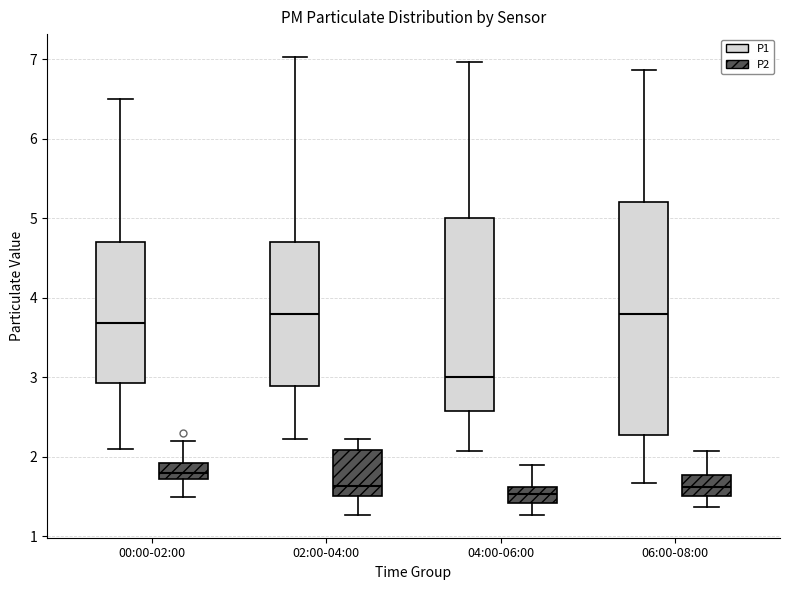

Where does the lower whisker of the box for 06:00-08:00 (P1) end on the y-axis? The values are not printed on the chart, so give them approximately, as read against the axis.

1.7